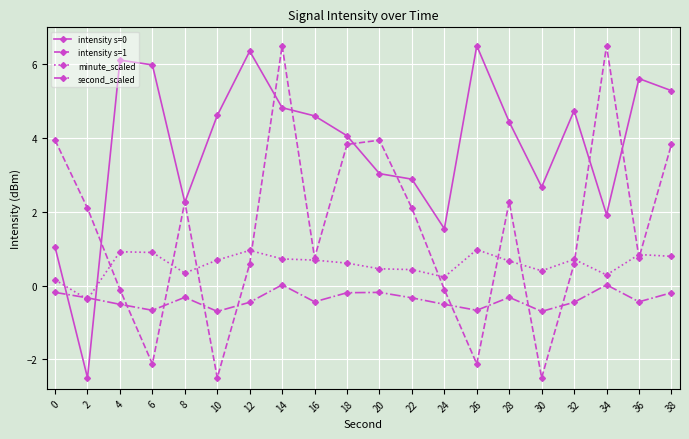

The minute_scaled series shows 0.7 at 16. True or false?

True